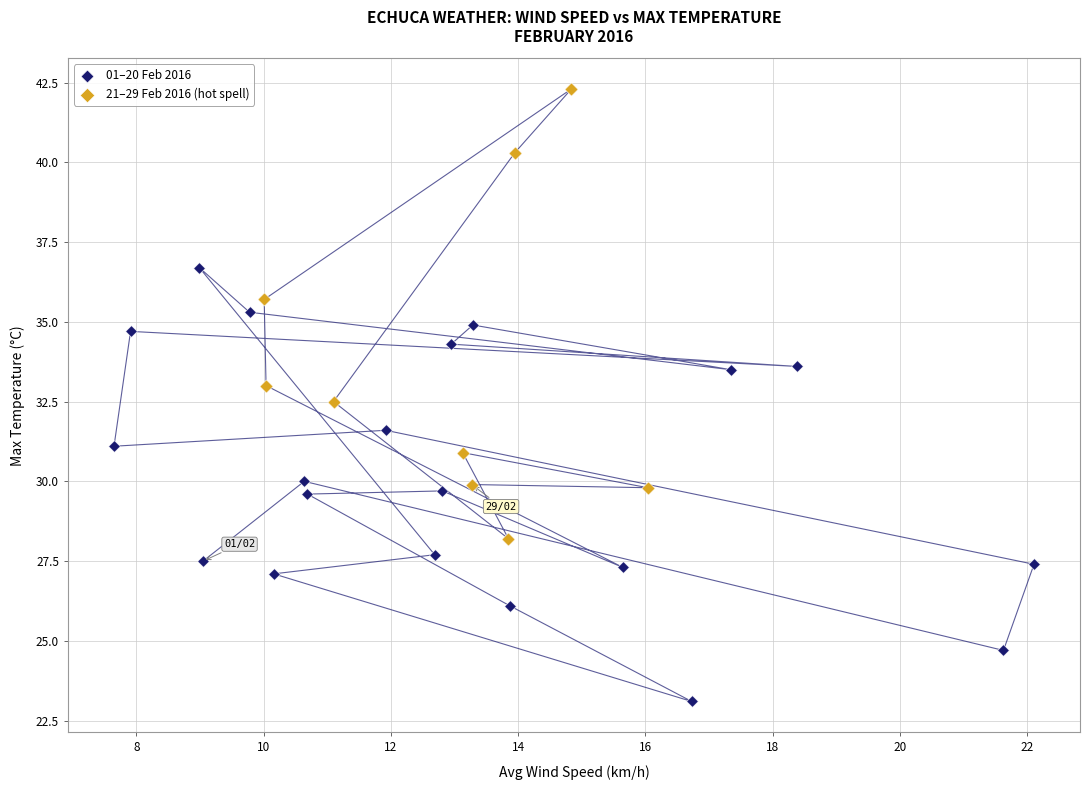

Which series reaches the minimum Y coordinate?

01–20 Feb 2016